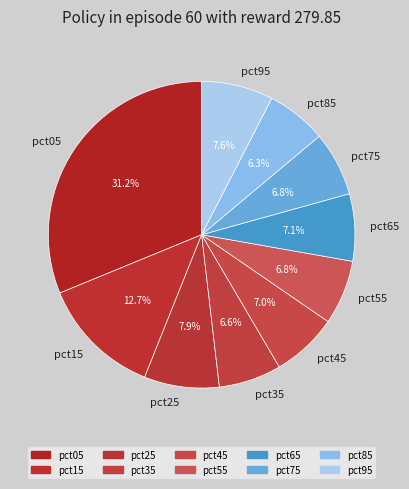

Does any single category account for the majority?

No